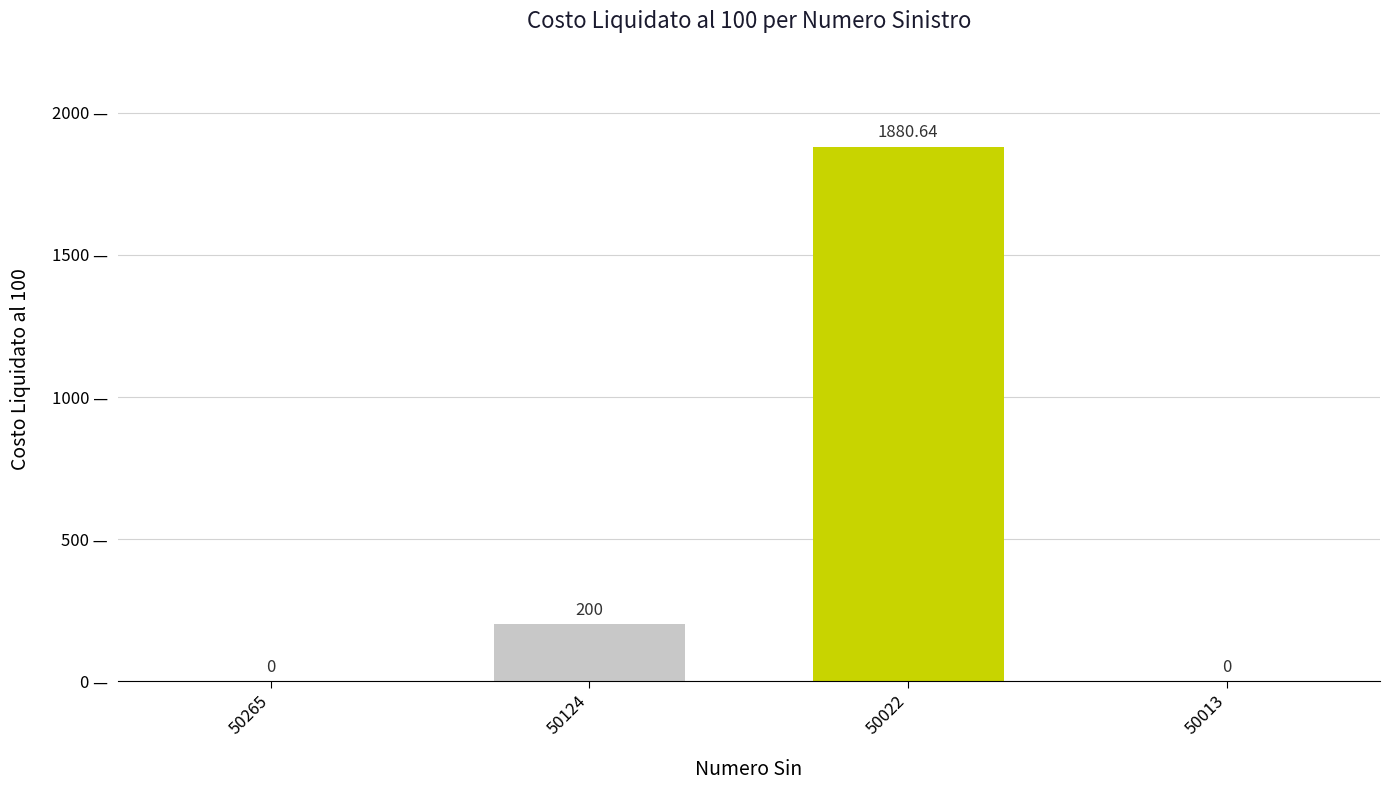

What is the sum of the values at 50022 and 50013?

1880.6